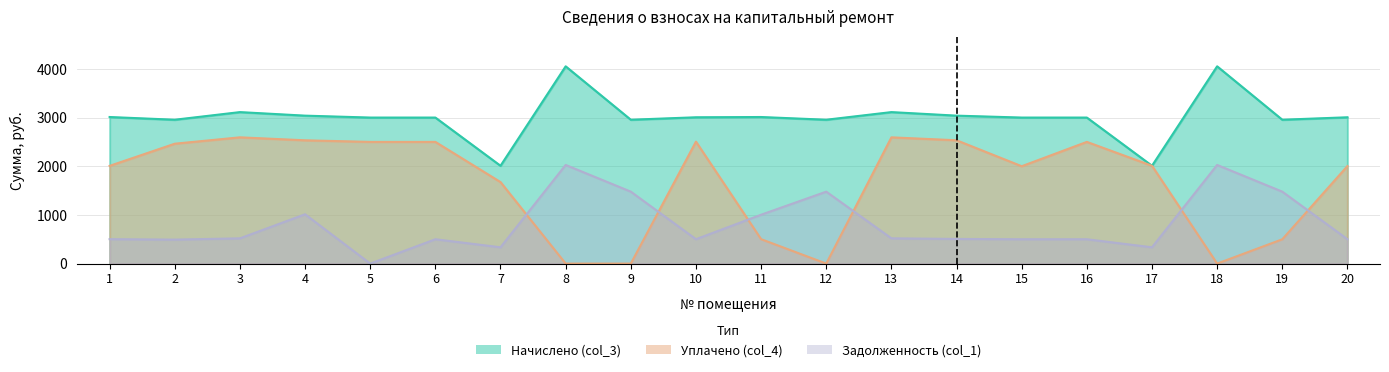

True or false: Начислено (col_3) and Задолженность (col_1) intersect in this chart.

False